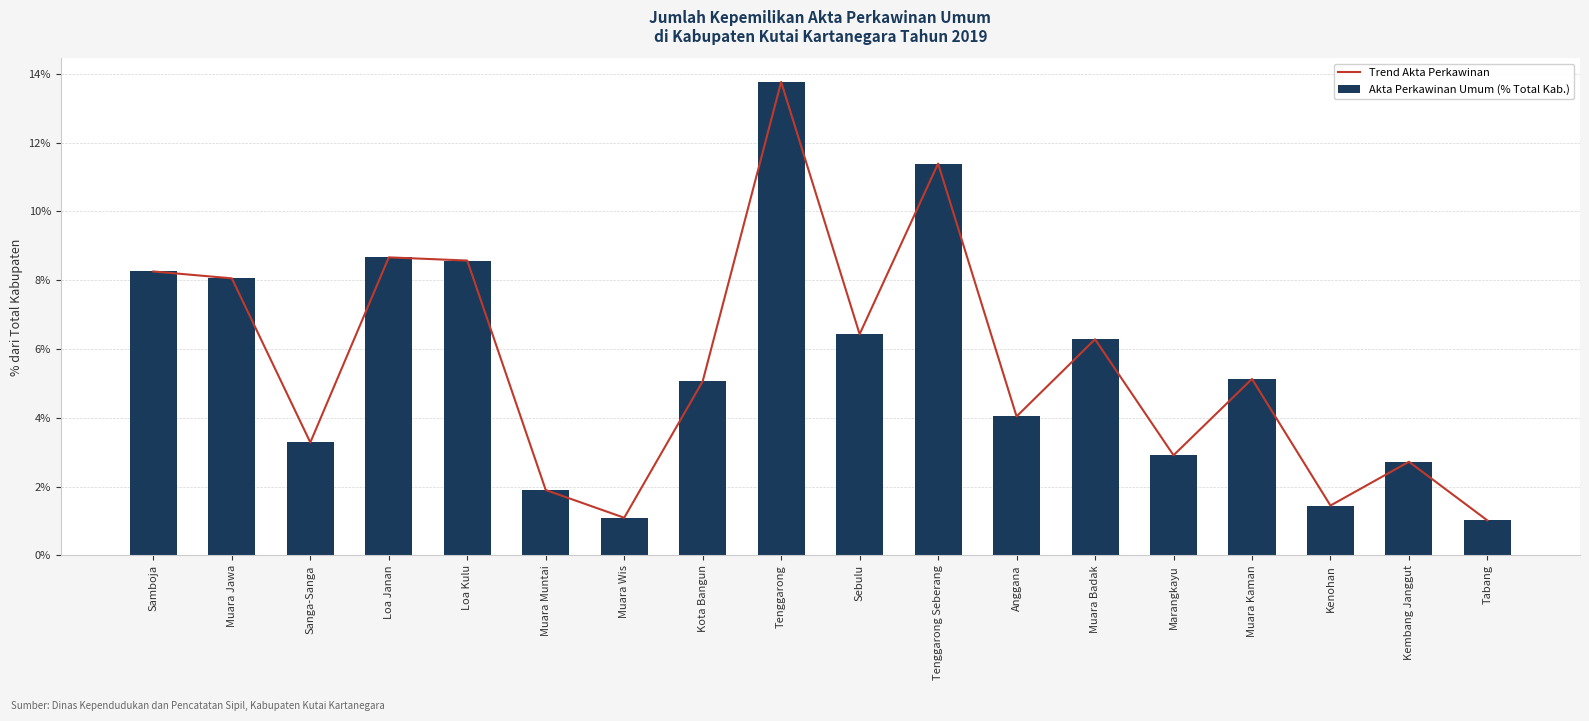

Which label corresponds to the smallest value in the chart?

Tabang